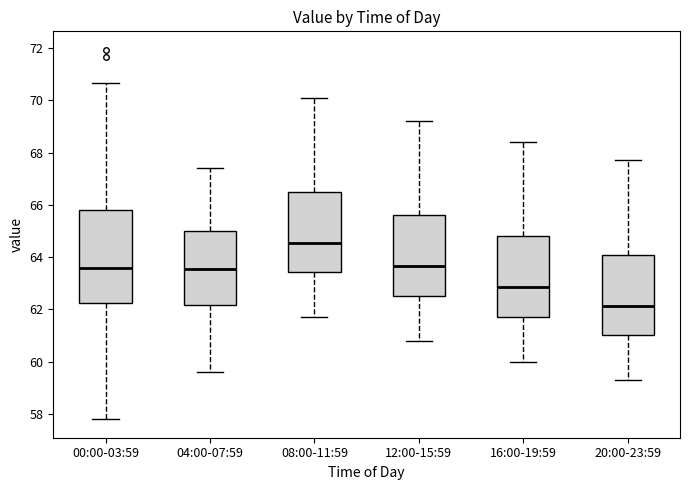

Reading left to right, read every box against the y-axis: the position of its median line, the range the box covers, and the ends of its whiskers. The values are not printed on the chart, so give them approximately, as read against the axis.

00:00-03:59: median 63.6, box 62.2 to 65.8, whiskers 57.8 to 70.6
04:00-07:59: median 63.6, box 62.2 to 65.0, whiskers 59.6 to 67.4
08:00-11:59: median 64.6, box 63.4 to 66.6, whiskers 61.8 to 70.2
12:00-15:59: median 63.6, box 62.6 to 65.6, whiskers 60.8 to 69.2
16:00-19:59: median 62.8, box 61.8 to 64.8, whiskers 60.0 to 68.4
20:00-23:59: median 62.2, box 61.0 to 64.2, whiskers 59.4 to 67.8